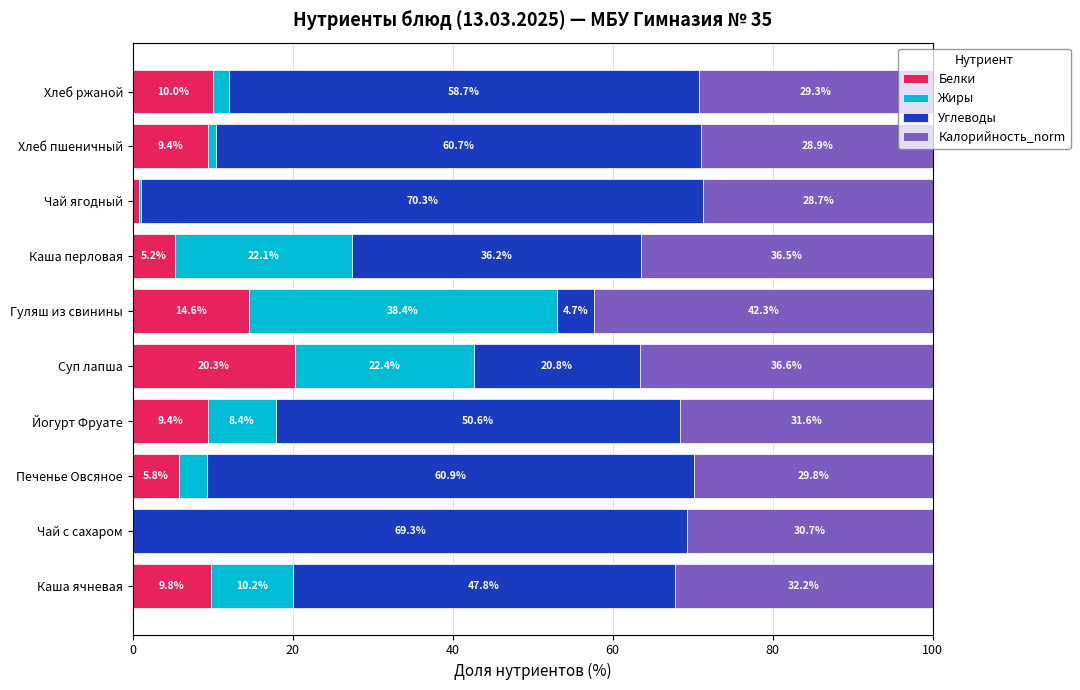

What is the highest value of the Белки series?

20.3